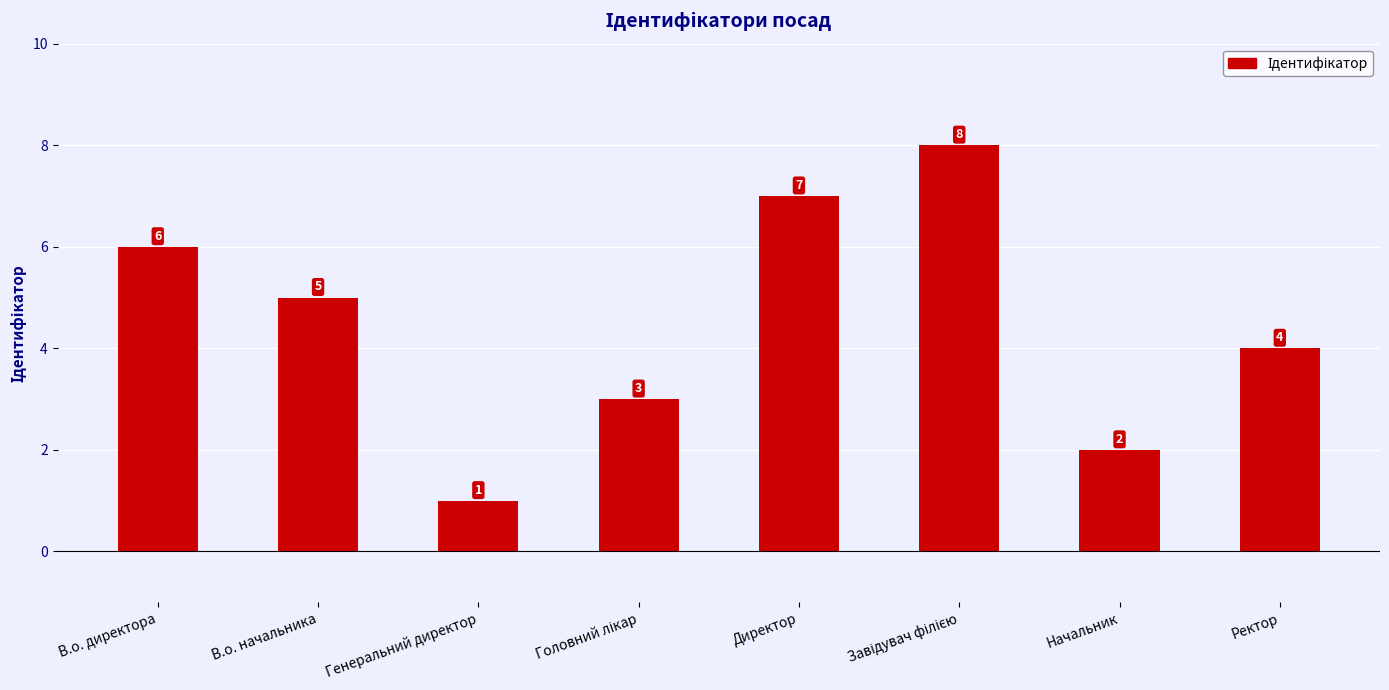

What position from the right is В.о. директора?

8